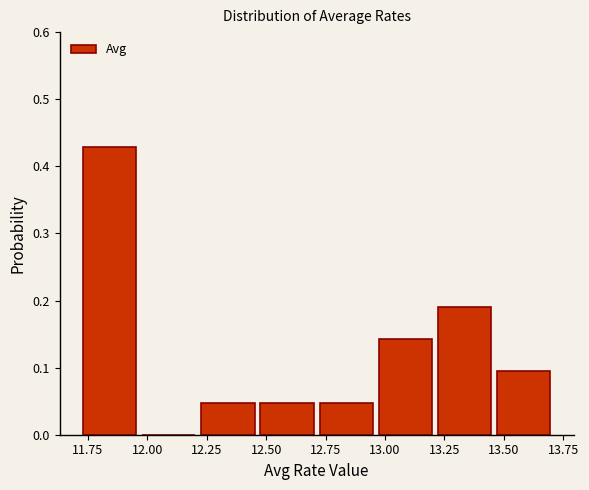

What is the height of the bar covering 12.95 to 13.20 on the x-axis? Neither the bar edges nor the heights are printed on the chart, so give them approximately, as read against the axes.

0.14